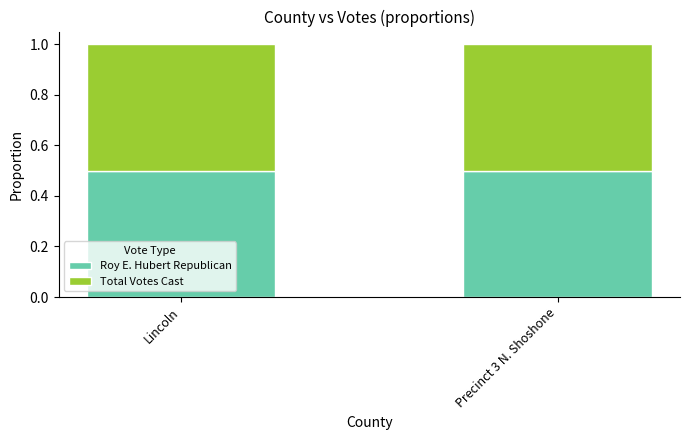

Rank the series by their maximum value, from highest to lowest.

Roy E. Hubert Republican, Total Votes Cast